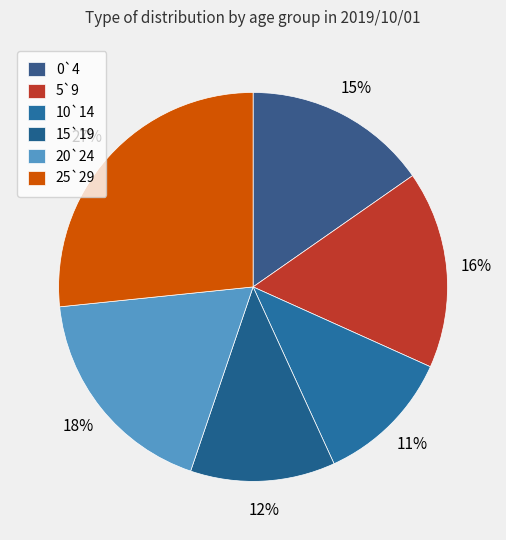

Does any single category account for the majority?

No